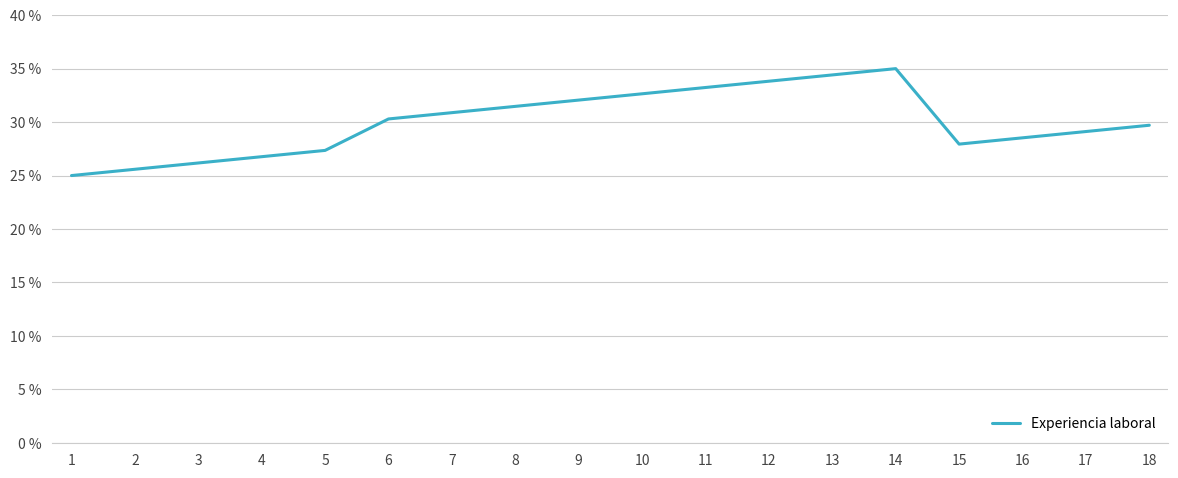

True or false: the data shows 0.5 at 17.

False